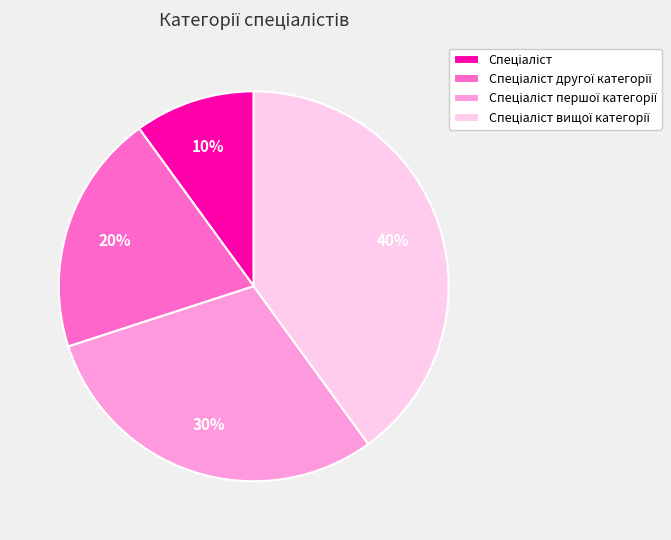

To the nearest percent, what is the difference between the largest and smallest slice percentages?

30%